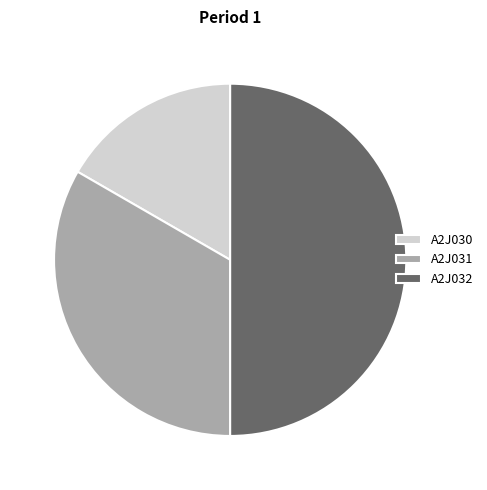

Do A2J031 and A2J032 together represent more than half of the pie?

Yes